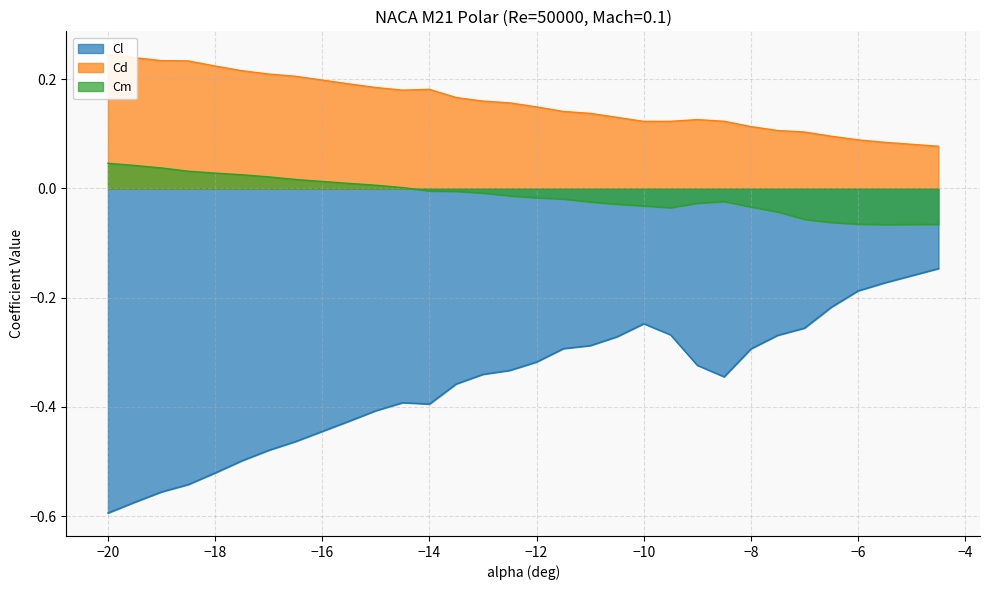

True or false: Cl and alpha (deg) intersect in this chart.

False